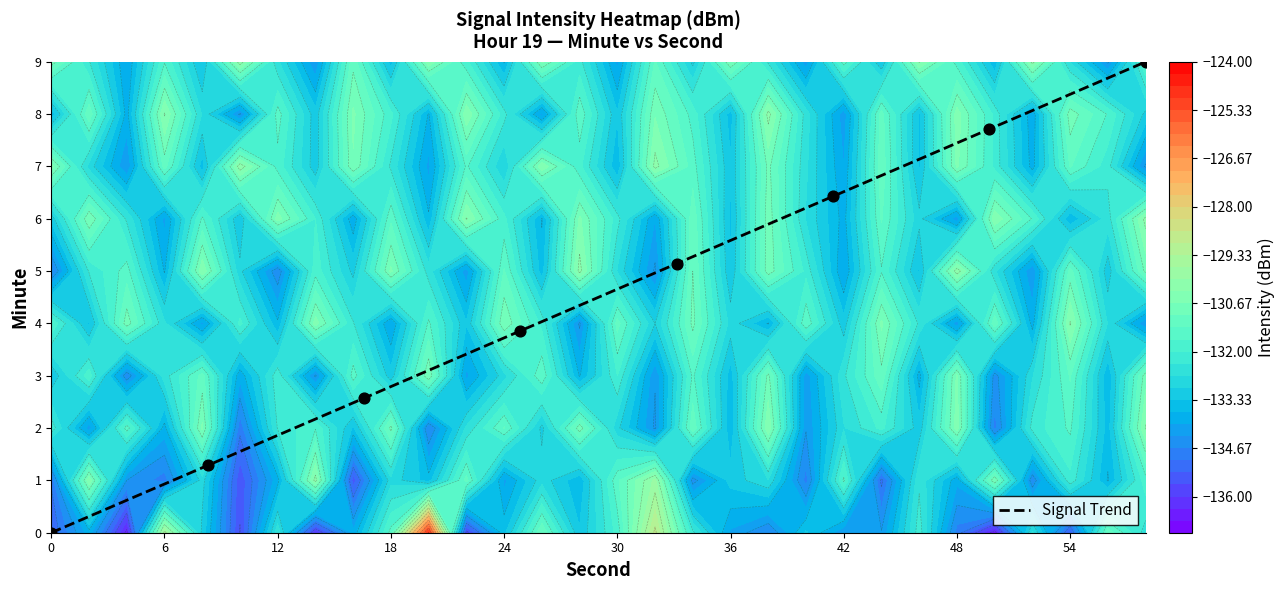

Is it true that the value at 36 is 3.5?

False